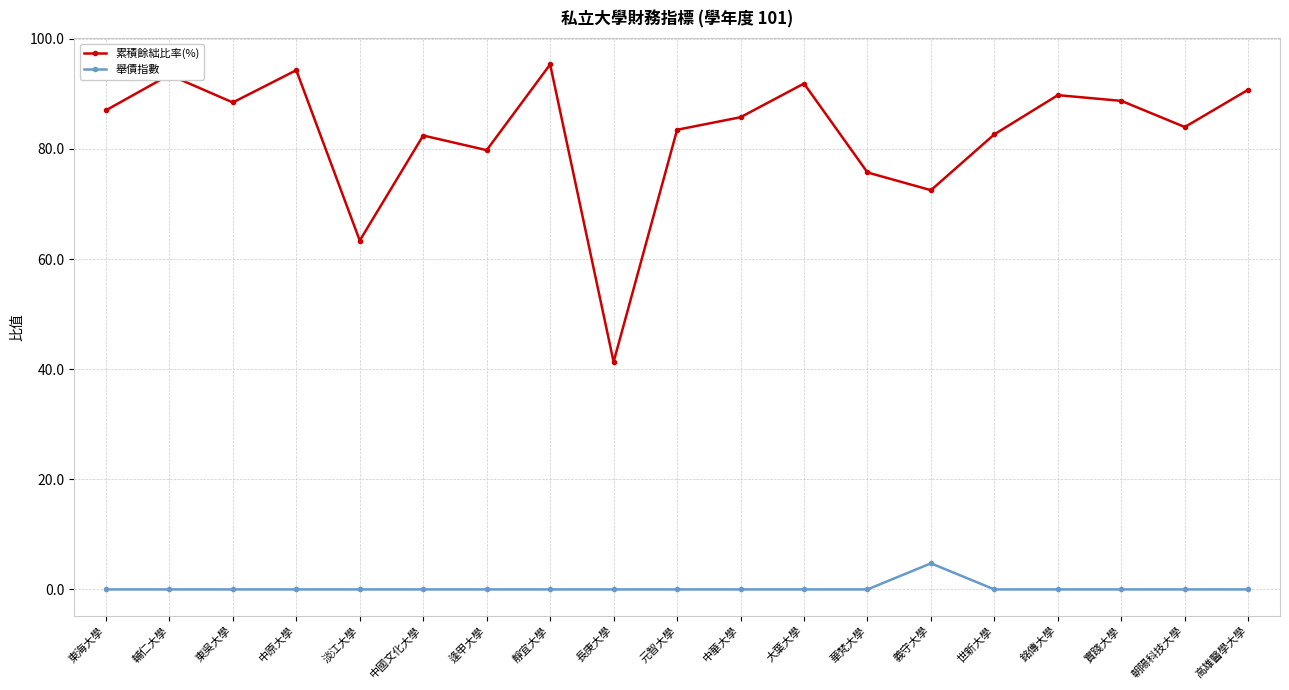

The value of 累積餘絀比率(%) at 高雄醫學大學 is 90.8. True or false?

True